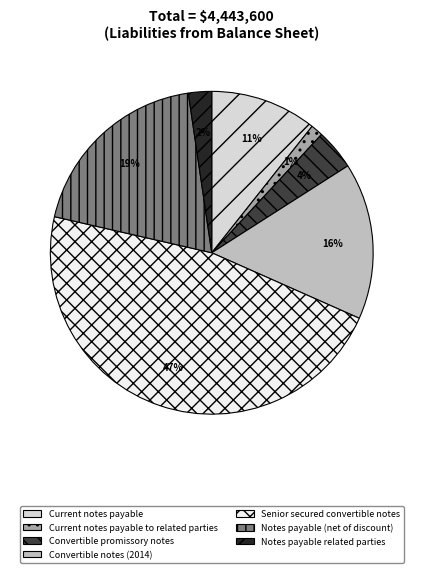

To the nearest percent, what is the average slice percentage?

14%